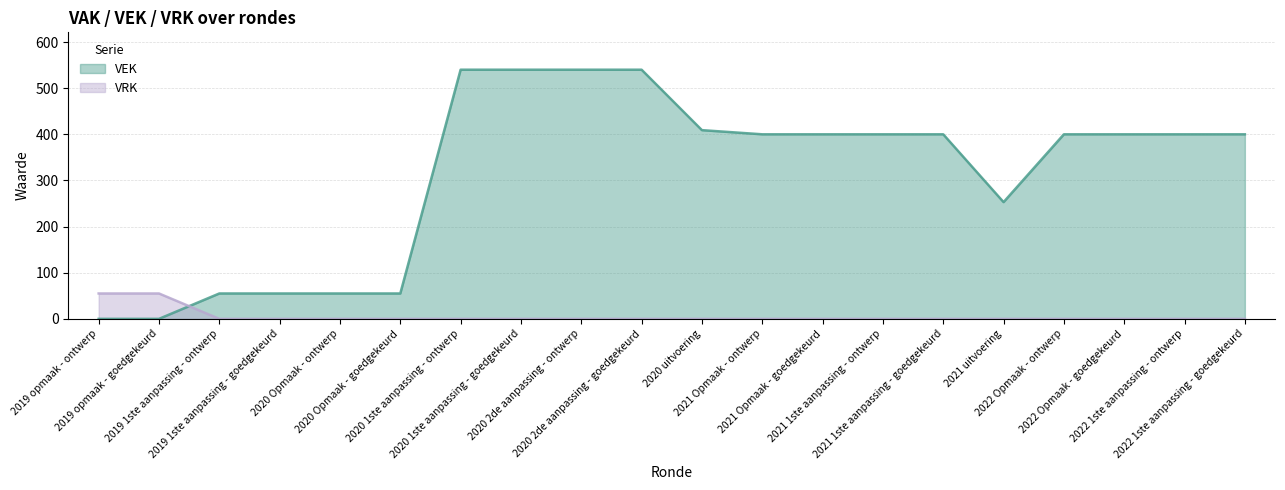

Is the value of VRK at 2020 2de aanpassing - goedgekeurd greater than the value of VEK at 2019 opmaak - goedgekeurd?

No